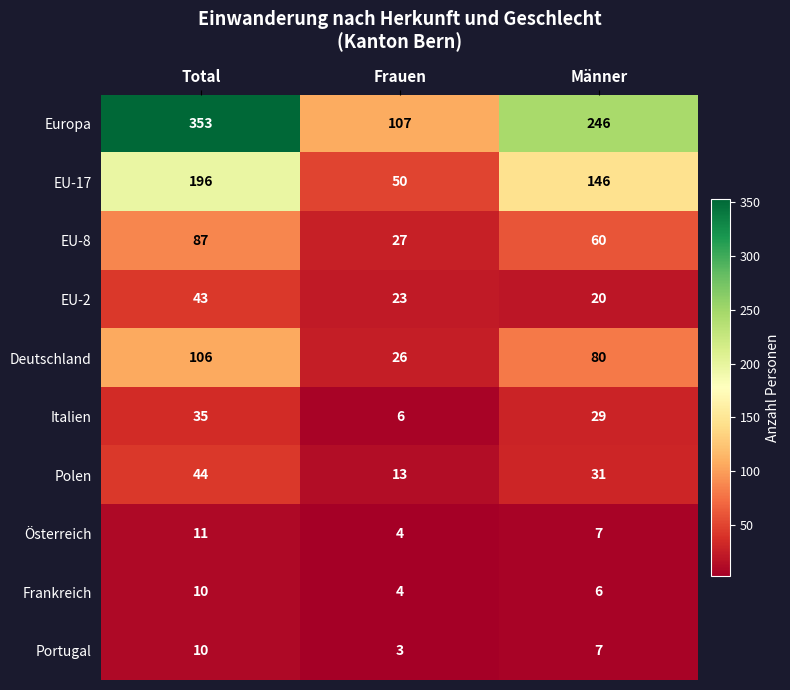

Reading left to right, extract all data points from this chart.

Europa: Total=353	Frauen=107	Männer=246
EU-17: Total=196	Frauen=50	Männer=146
EU-8: Total=87	Frauen=27	Männer=60
EU-2: Total=43	Frauen=23	Männer=20
Deutschland: Total=106	Frauen=26	Männer=80
Italien: Total=35	Frauen=6	Männer=29
Polen: Total=44	Frauen=13	Männer=31
Österreich: Total=11	Frauen=4	Männer=7
Frankreich: Total=10	Frauen=4	Männer=6
Portugal: Total=10	Frauen=3	Männer=7